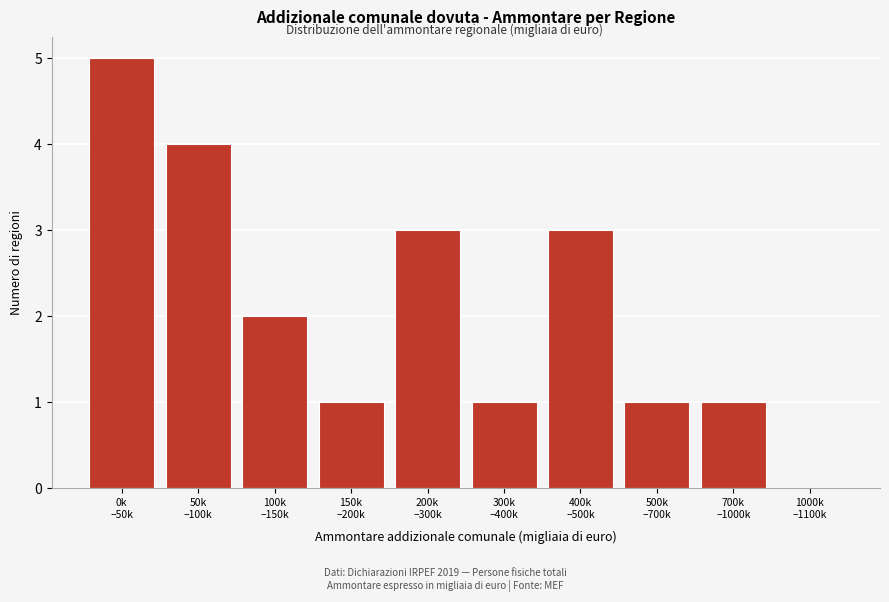

What is the maximum value shown in the chart?

5